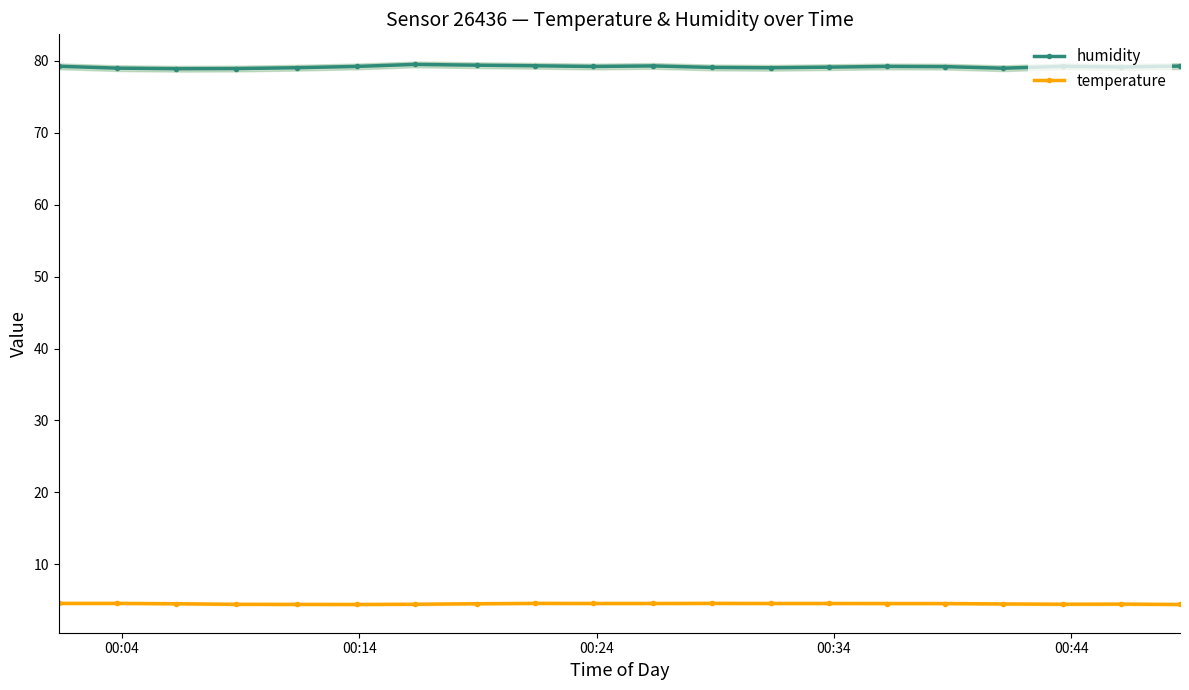

True or false: humidity and temperature cross at least once.

False